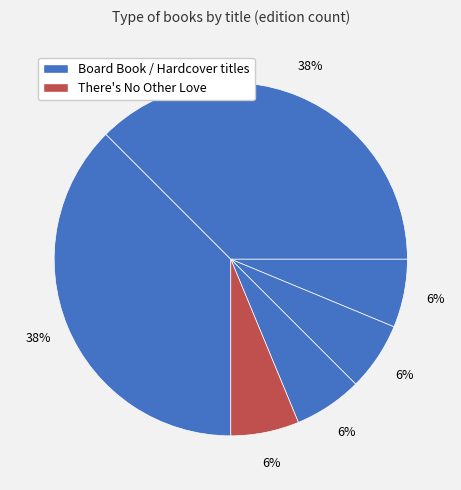

How many slices are in this pie chart?

6